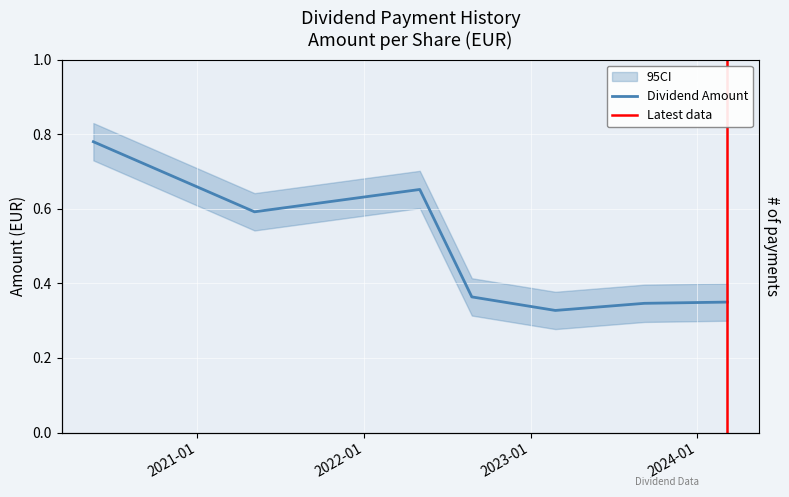

How many lines are shown in the chart?

1